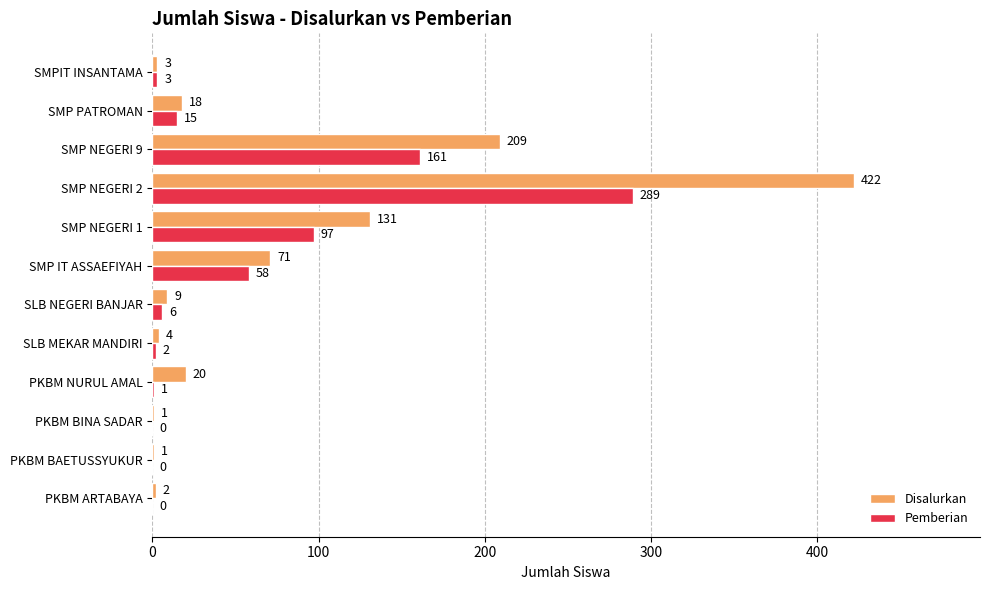

What is the sum of all Pemberian values?

632